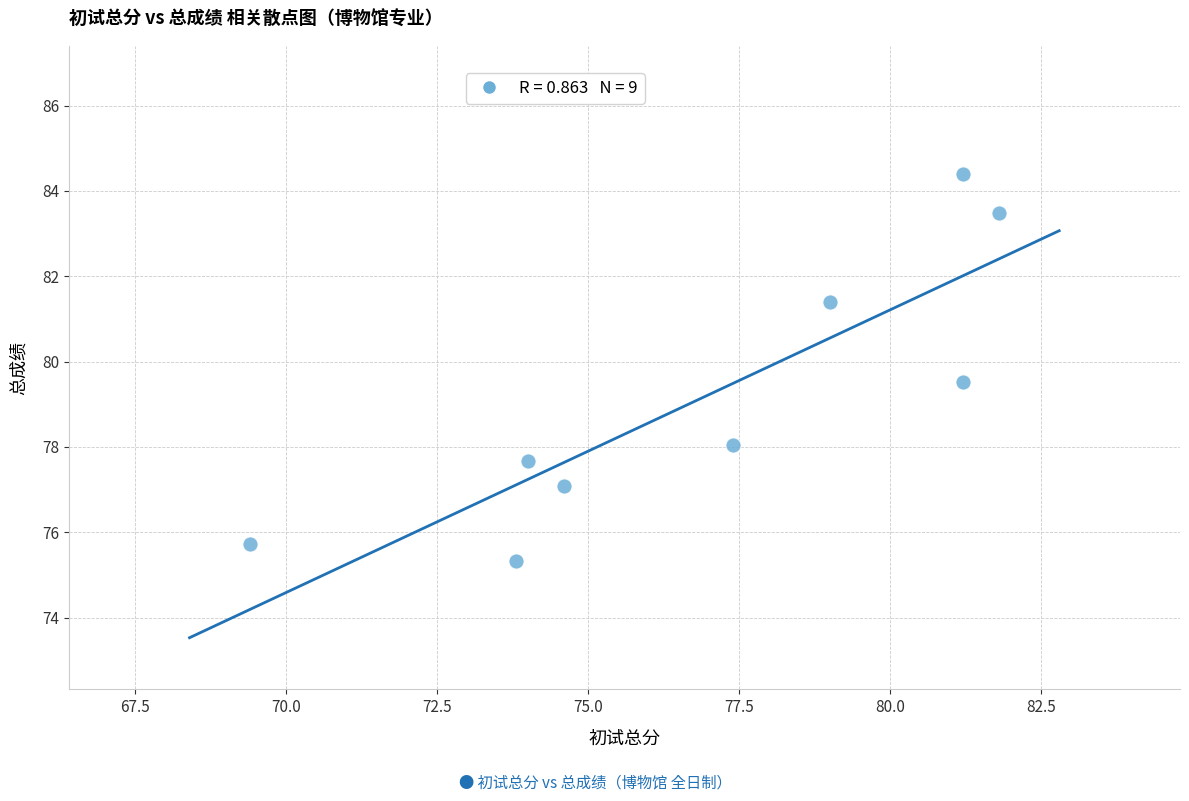

What Y value in the scatter plot is closest to 79?

79.5